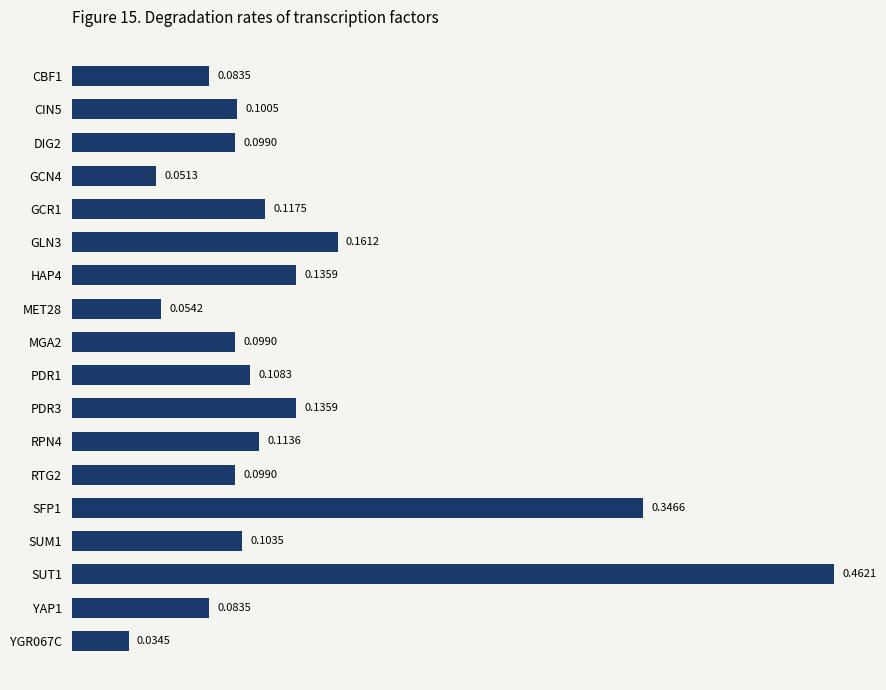

What is the sum of the values at SUT1 and SUM1?

0.6